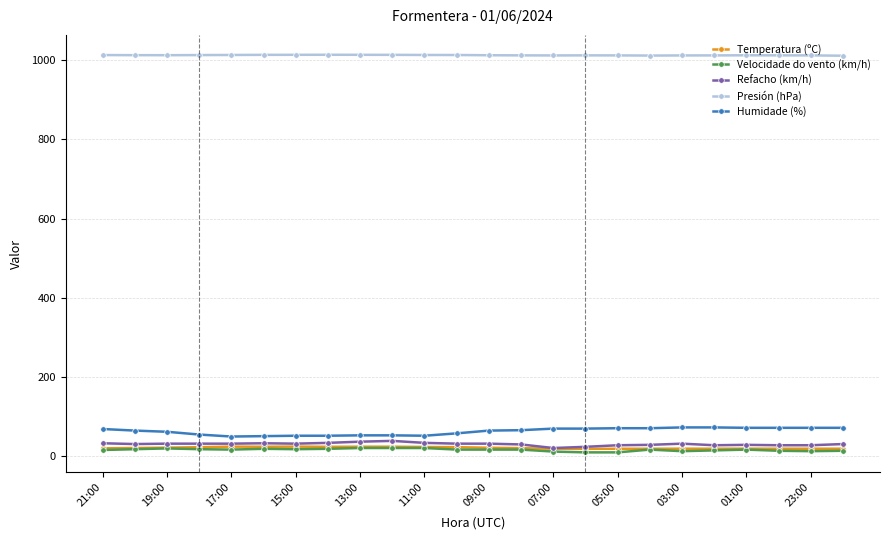

What are all the series names shown in the legend?

Temperatura (ºC), Velocidade do vento (km/h), Refacho (km/h), Presión (hPa), Humidade (%)